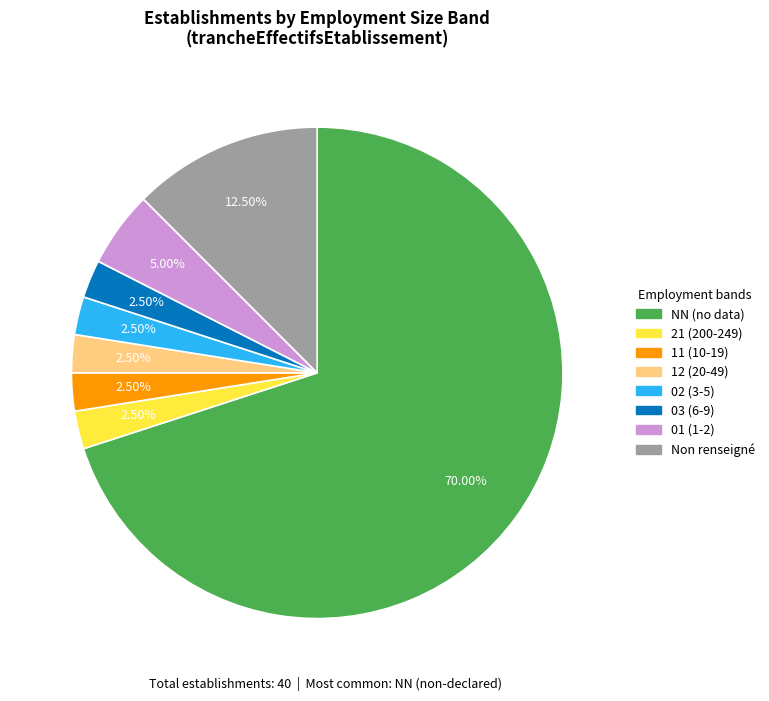

To the nearest percent, what is the difference between the largest and smallest slice percentages?

68%